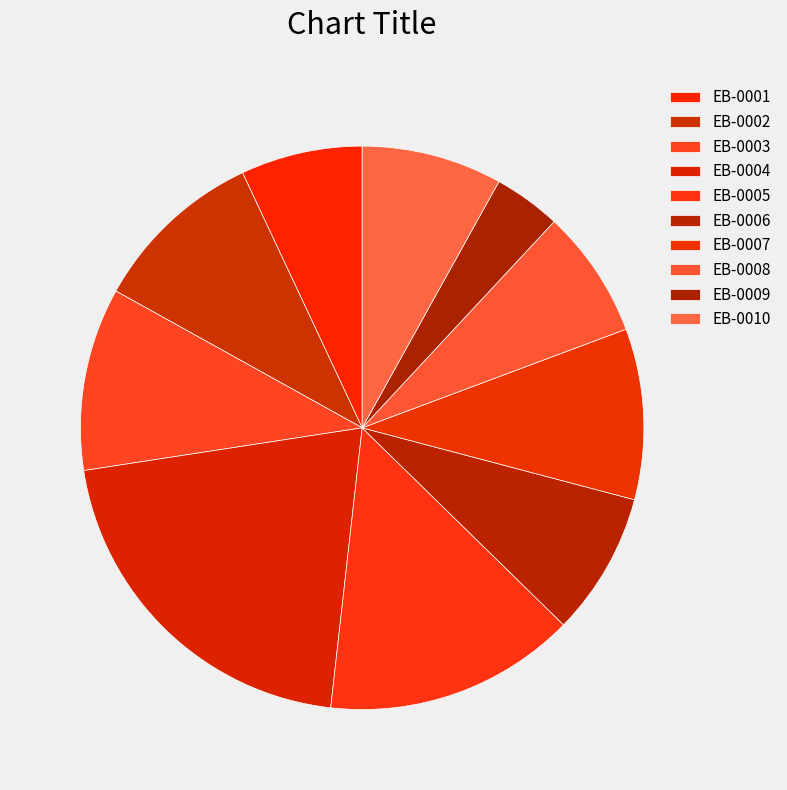

Approximately how many times larger is the value at EB-0007 compared to EB-0003?

0.9